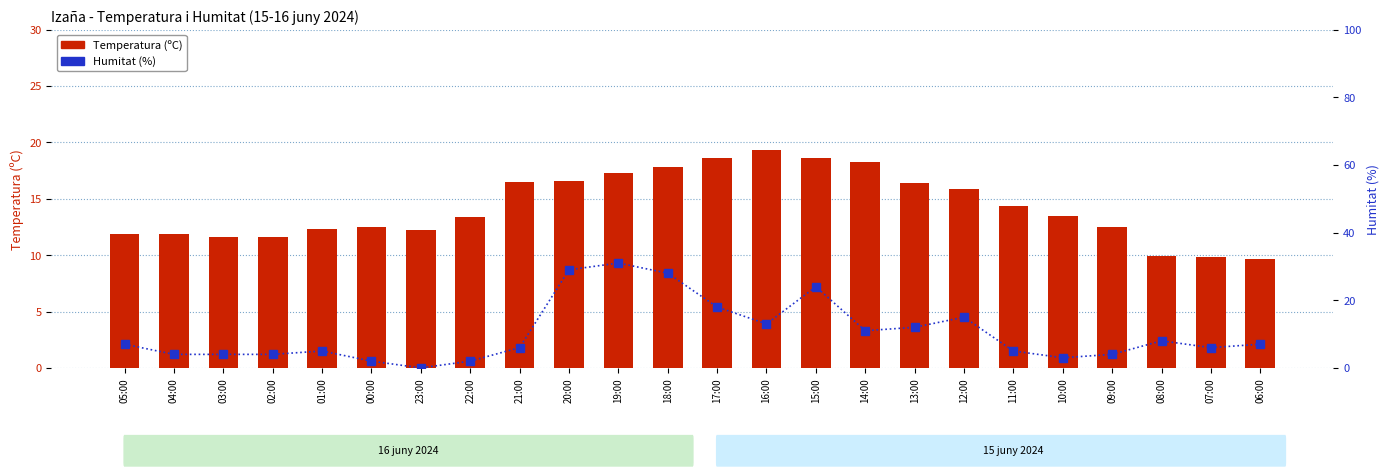

What is the sum of all Temperatura (ºC) values?

342.5